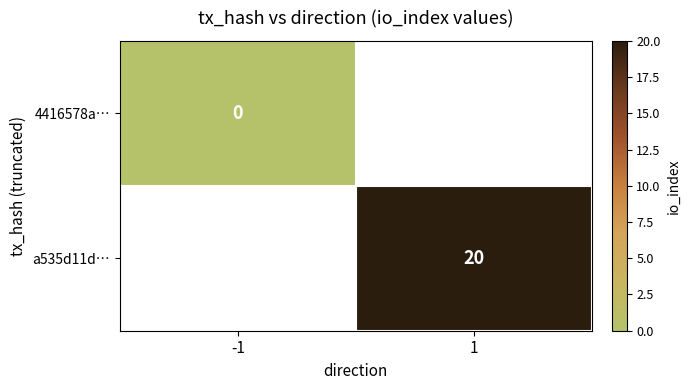

True or false: a535d11d… has a value of 11 at 1.

False